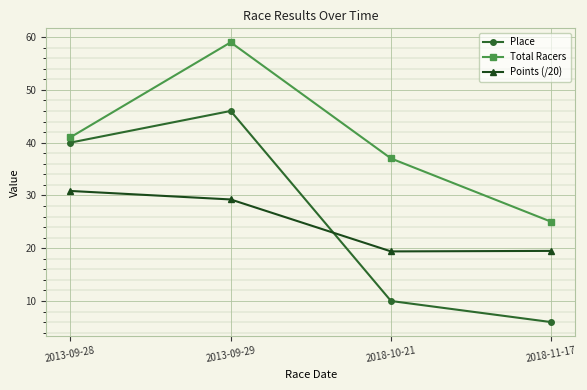

True or false: Points (/20) has more than 1 points higher than both neighbors.

False